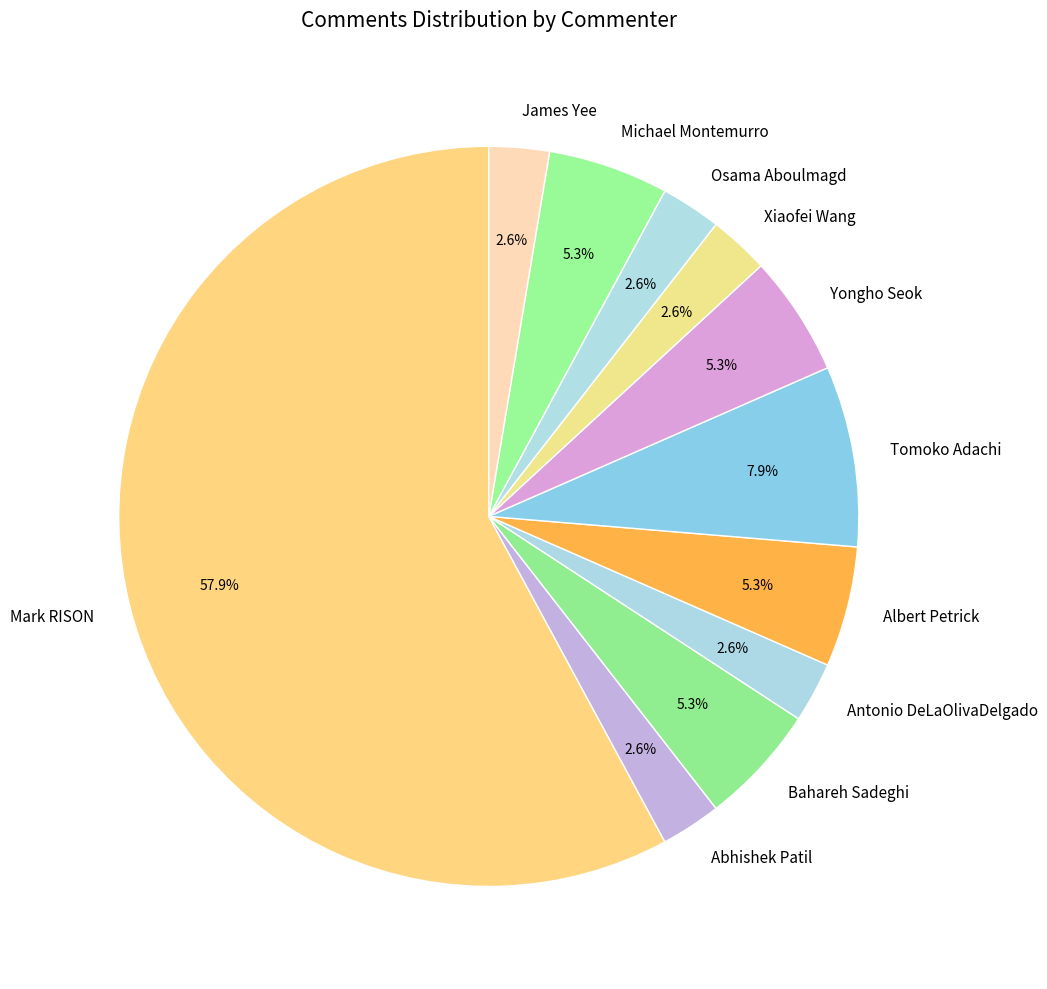

How much of the chart is everything except Osama Aboulmagd?

97.4%